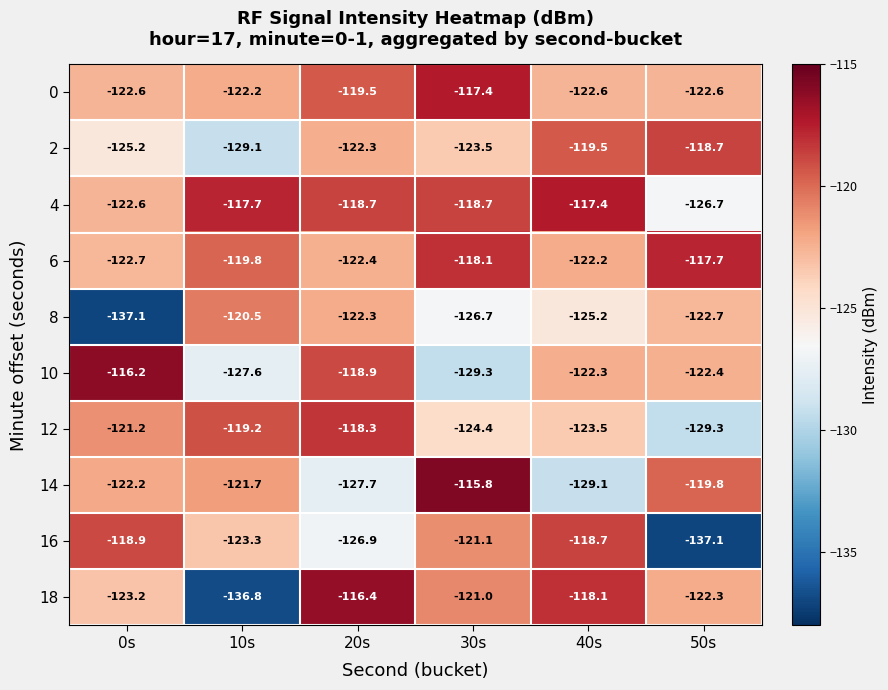

At 50s, list the series in order from smallest to largest.

16, 12, 4, 8, 0, 10, 18, 14, 2, 6